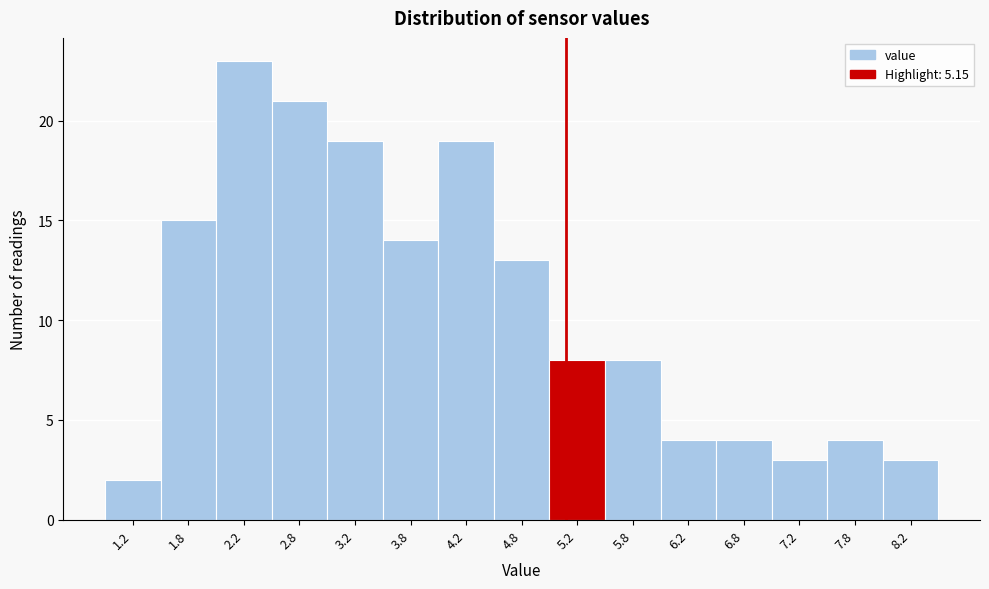

What is the height of the bar covering 8.0 to 8.5 on the x-axis? The values are not printed on the chart, so give them approximately, as read against the axis.

3